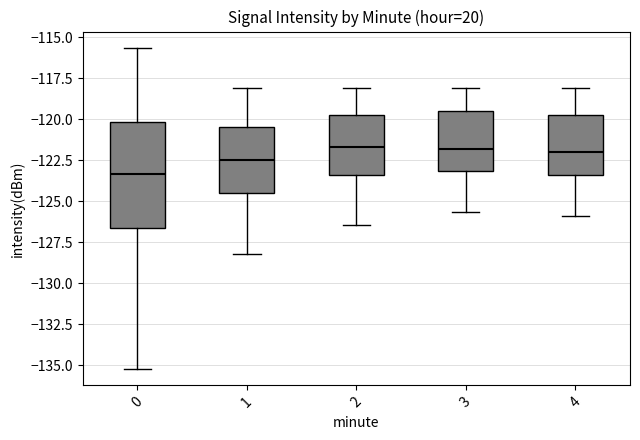

Reading left to right, transcribe this box plot: for each box, give where its median line is, the range the box spans, and where its two whiskers end, as read against the y-axis. The values are not printed on the chart, so give them approximately, as read against the axis.

0: median -123.5, box -126.5 to -120.0, whiskers -135.0 to -115.5
1: median -122.5, box -124.5 to -120.5, whiskers -128.0 to -118.0
2: median -121.5, box -123.5 to -120.0, whiskers -126.5 to -118.0
3: median -122.0, box -123.0 to -119.5, whiskers -125.5 to -118.0
4: median -122.0, box -123.5 to -120.0, whiskers -126.0 to -118.0